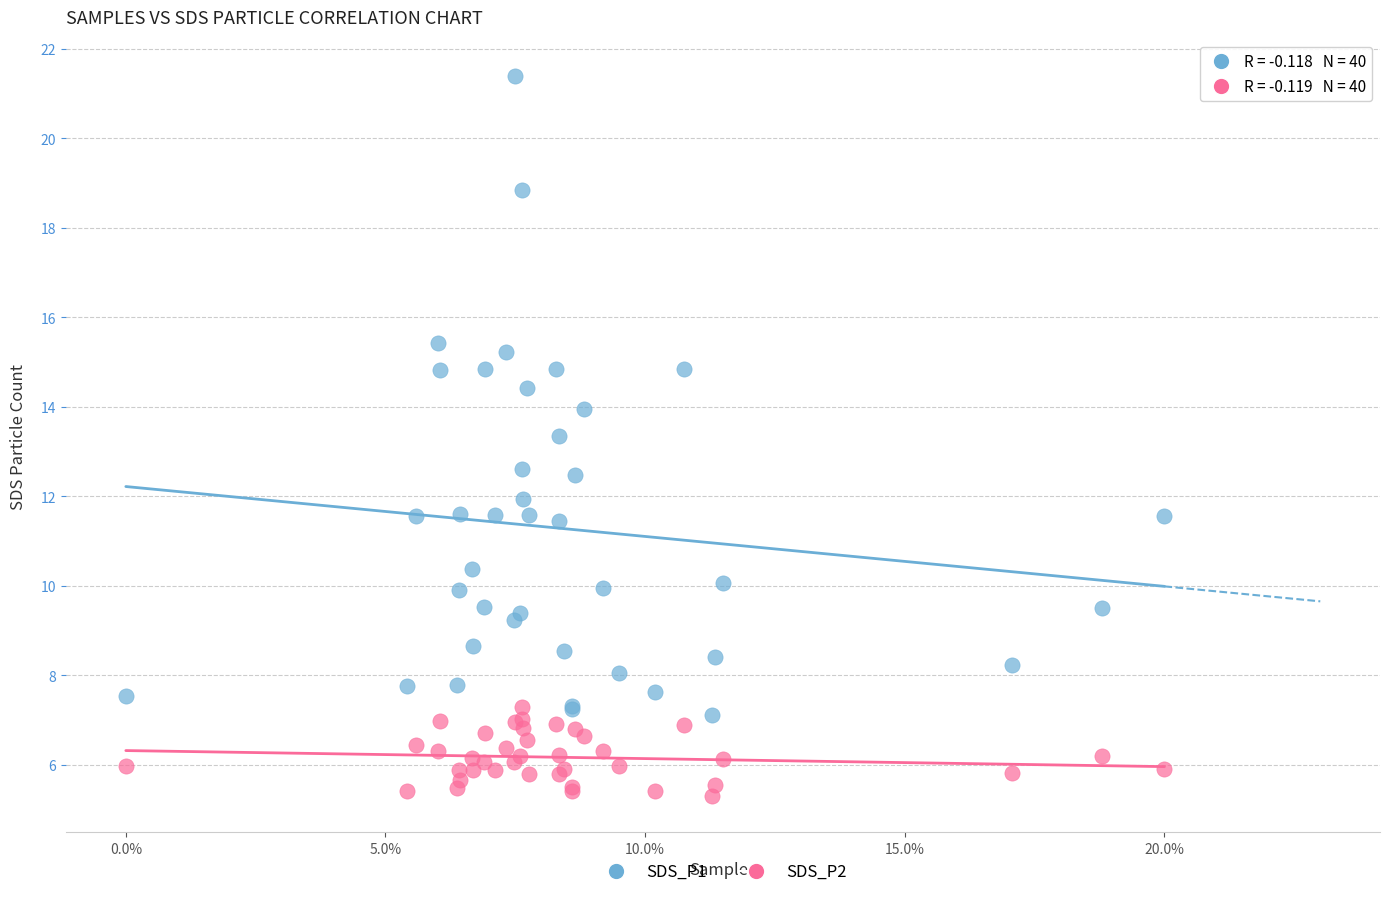

Which series has the widest spread of Y values?

SDS_P1